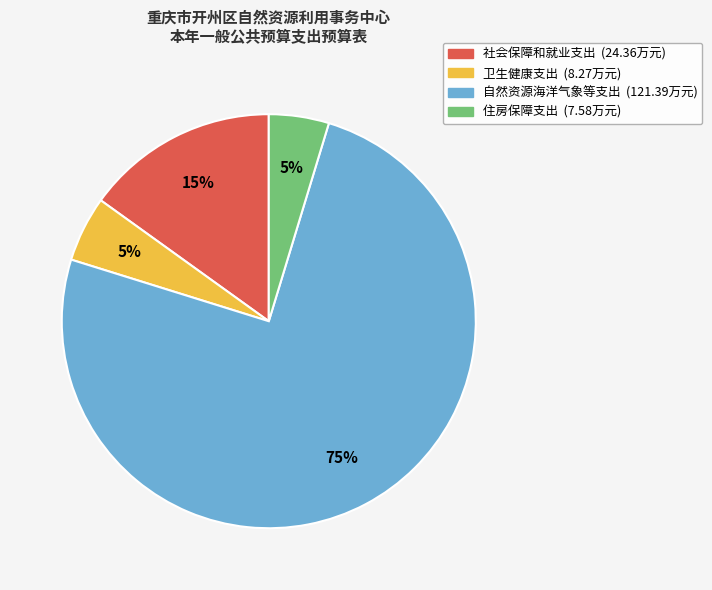

What percentage is the 卫生健康支出 slice, to the nearest percent?

5%